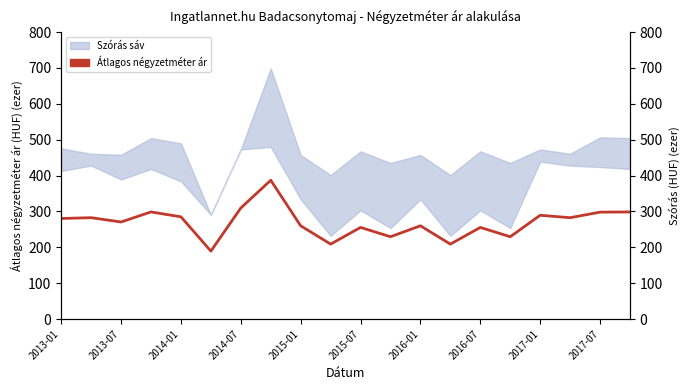

How many interior local valleys (lower than both neighbors) does the data have?

7